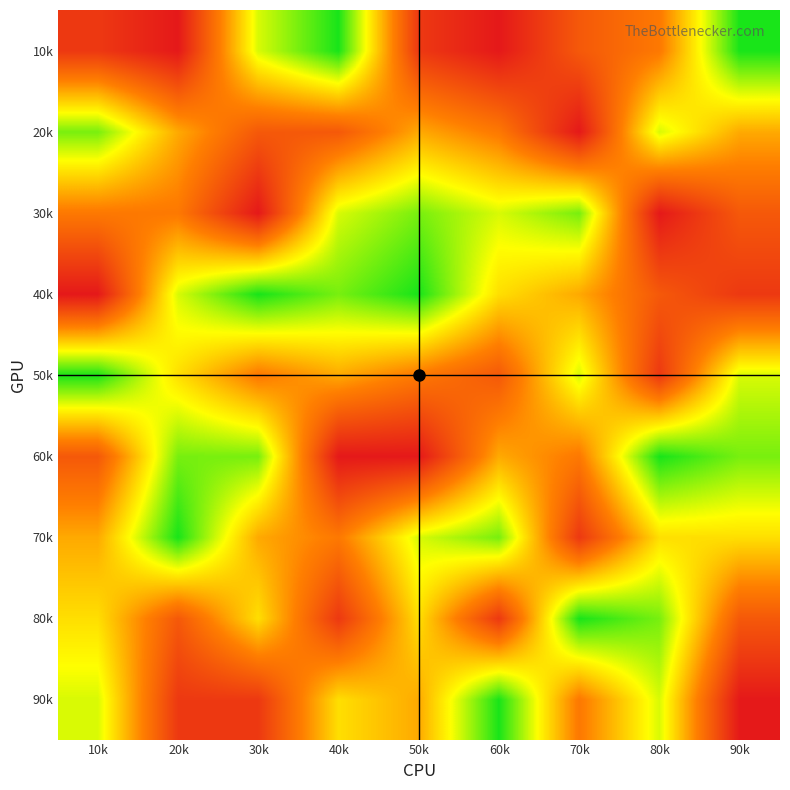

Between 50k and 60k, which is larger?

50k